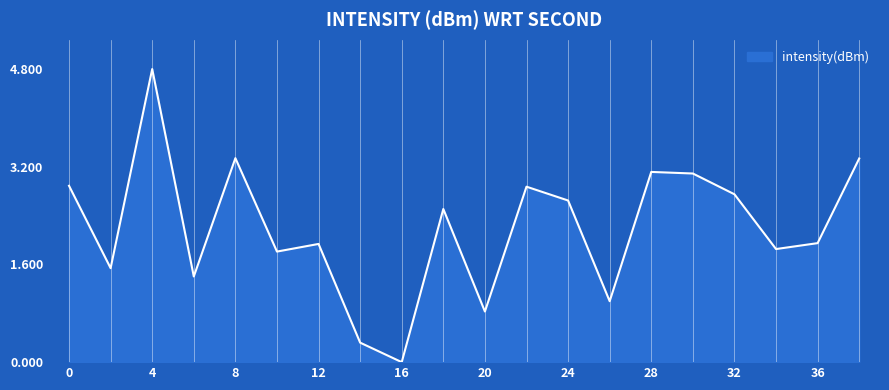

What is the greatest value displayed?

4.8